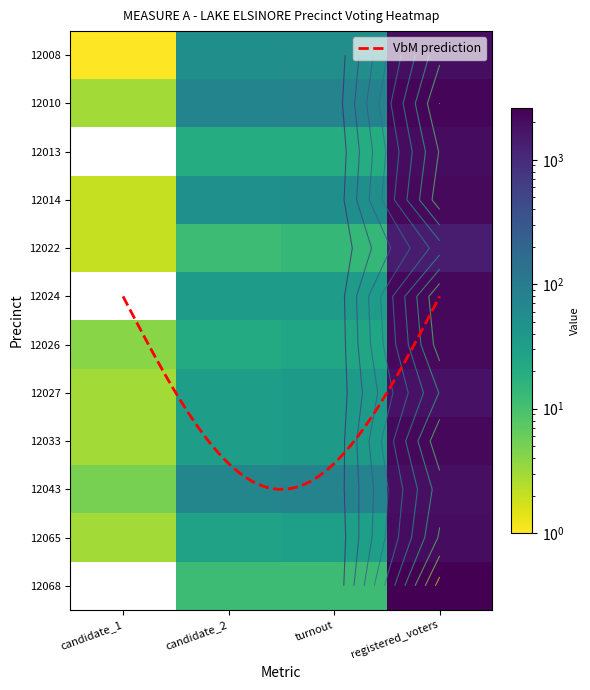

Reading right to left, list all the values displayed in this chart.

12008   LAKE ELSINORE: 1937	53	52	1
12010   LAKE ELSINORE: 2252	78	75	3
12013   LAKE ELSINORE: 2019	20	20	0
12014   LAKE ELSINORE: 2151	52	50	2
12022   LAKE ELSINORE: 1383	14	12	2
12024   LAKE ELSINORE: 2224	35	35	0
12026   LAKE ELSINORE: 2122	25	21	4
12027   LAKE ELSINORE: 1764	36	33	3
12033   LAKE ELSINORE: 2194	36	33	3
12043   LAKE ELSINORE: 1877	77	71	5
12065   LAKE ELSINORE: 2033	31	28	3
12068   LAKE ELSINORE: 2605	12	12	0